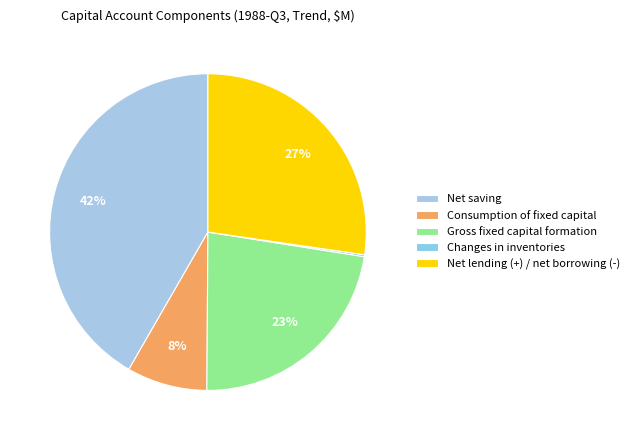

Is there any slice that represents more than half of the pie?

No